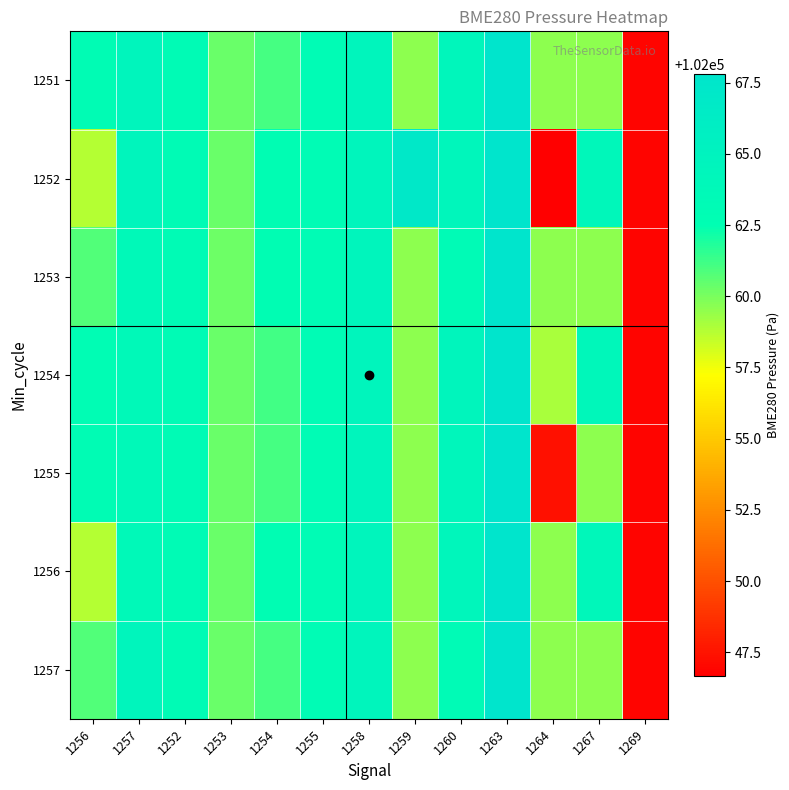

What is the difference between the highest and lowest values at 1253?

0.1